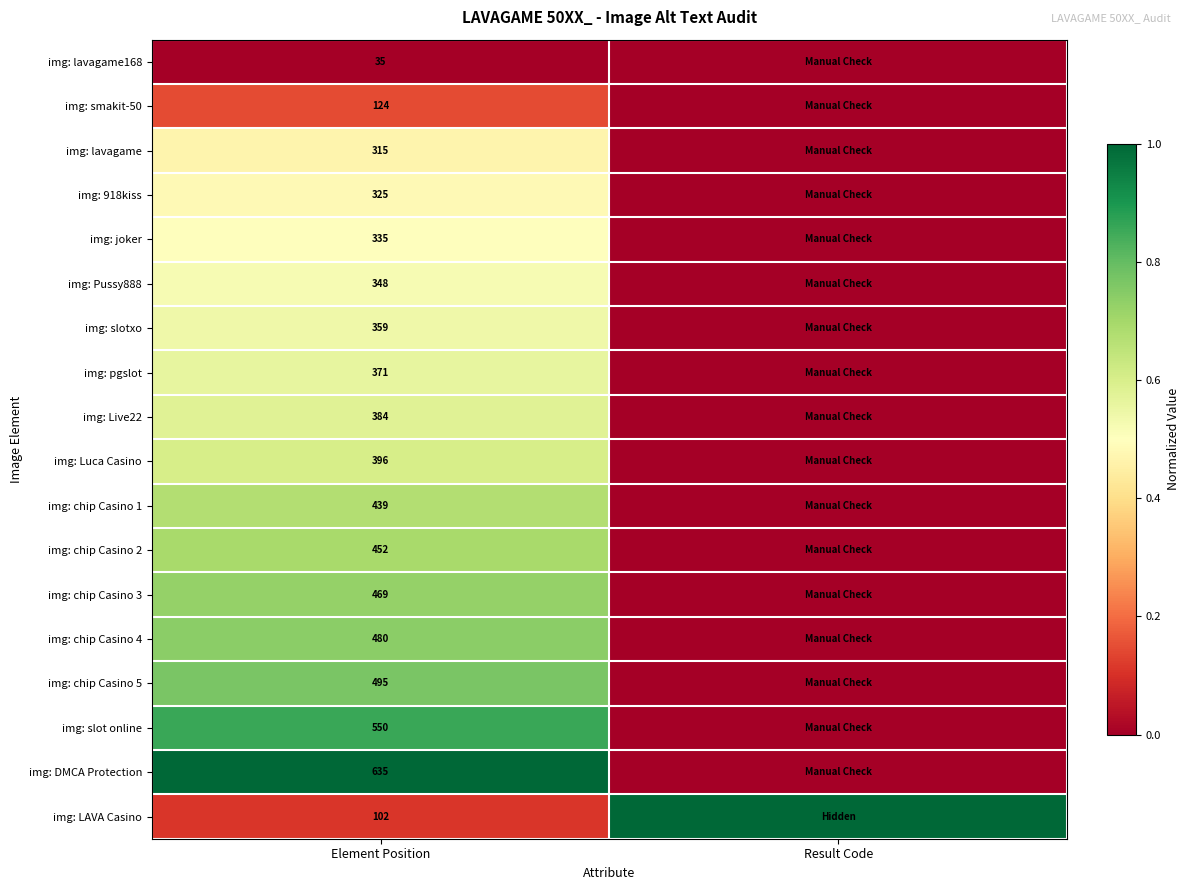

True or false: img: chip Casino 4 has a value of 480 at Element Position.

True